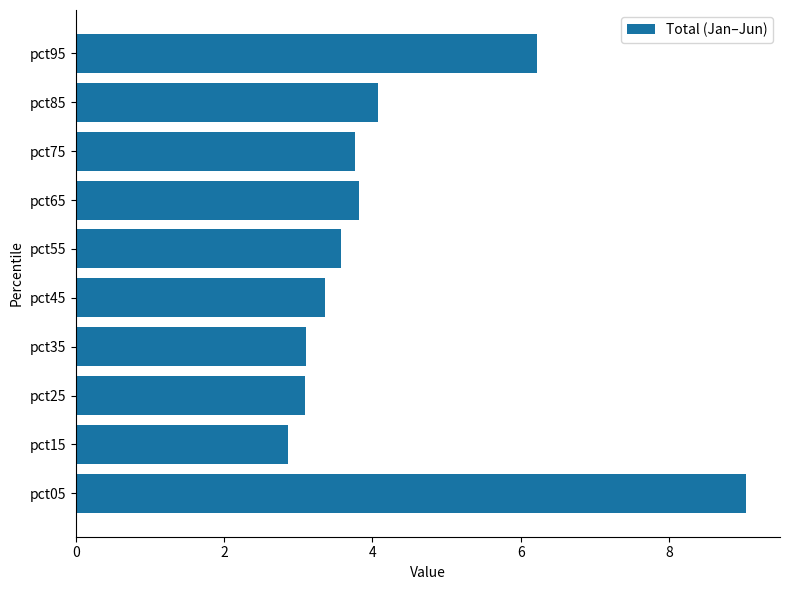

What is the minimum value shown in the chart?

2.9